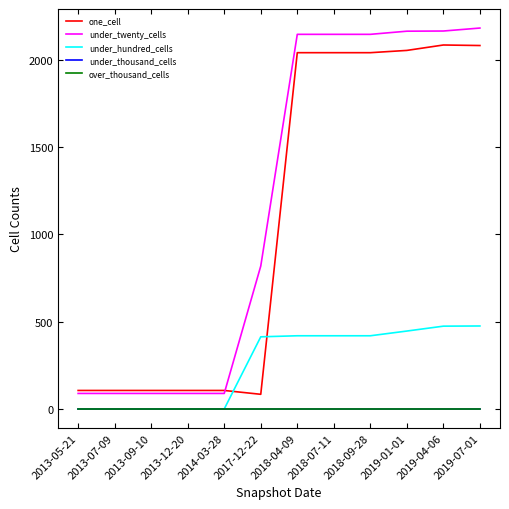

Reading left to right, transcribe all the data shown in this chart.

one_cell: 106	106	106	106	106	84	2039	2039	2039	2052	2083	2080
under_twenty_cells: 89	89	89	89	89	818	2144	2144	2144	2162	2163	2180
under_hundred_cells: 0	0	0	0	0	413	419	419	419	446	474	475
under_thousand_cells: 0	0	0	0	0	0	0	0	0	0	0	0
over_thousand_cells: 0	0	0	0	0	0	0	0	0	0	0	0